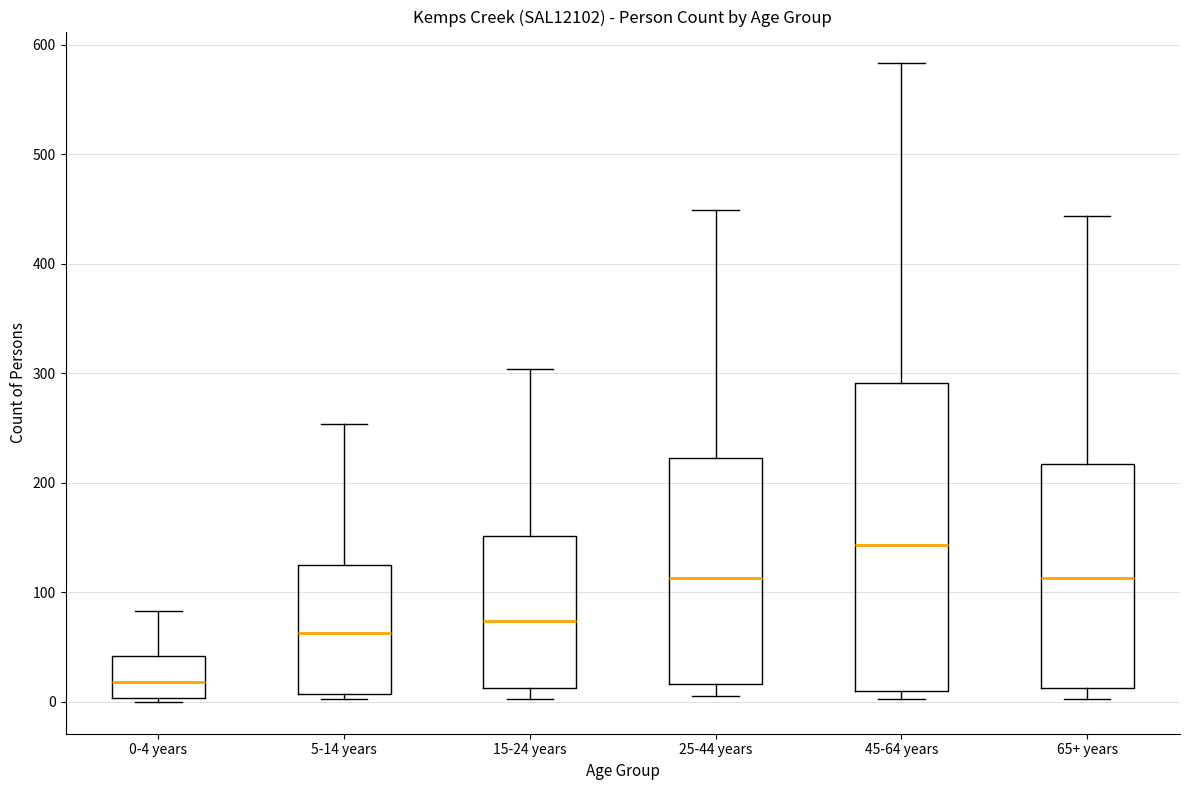

Which box has the highest median line?

45-64 years